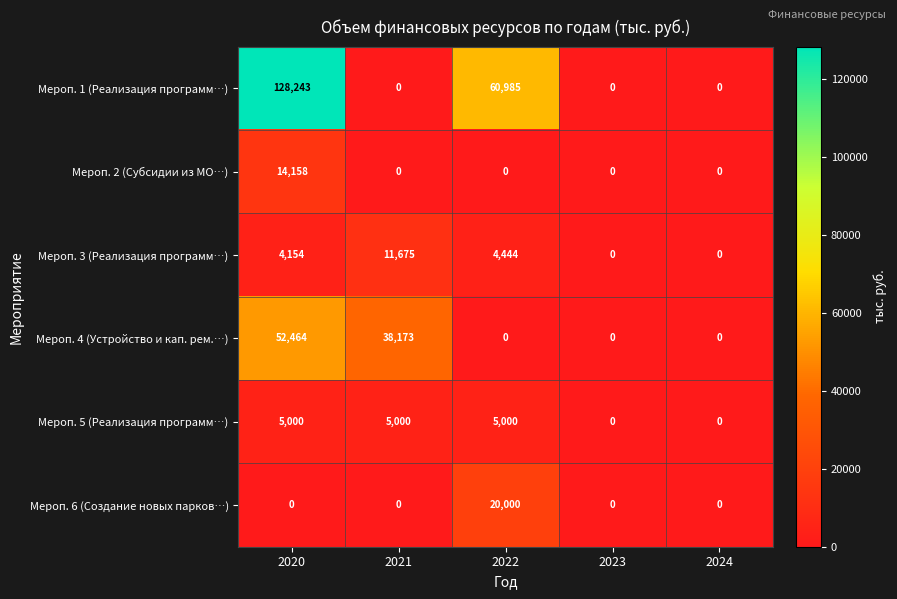

True or false: Мероп. 5 (Реализация программ…) has a value of 2246 at 2024.

False